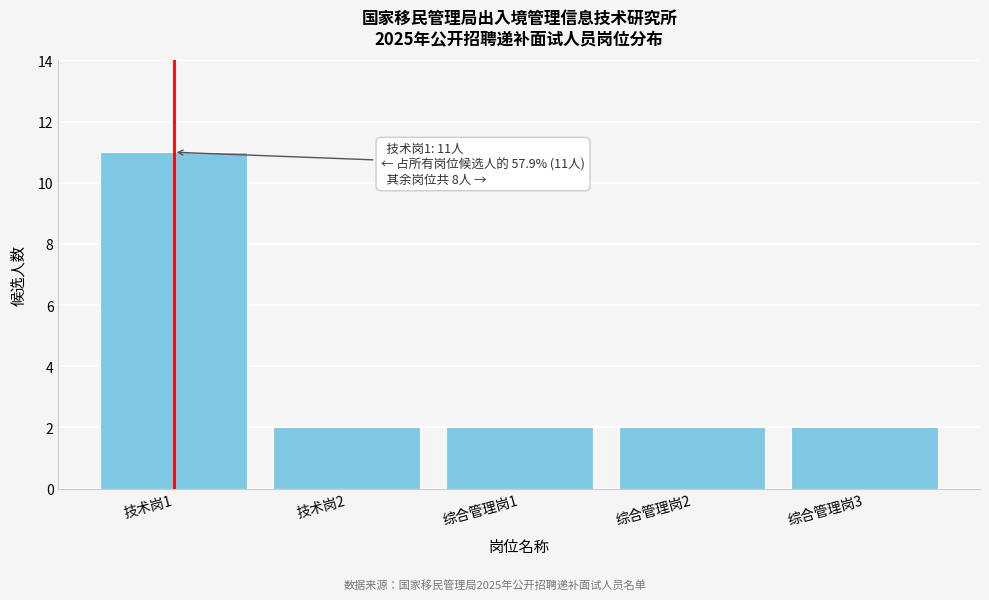

Reading left to right, what are all the values shown in this chart?

11	2	2	2	2